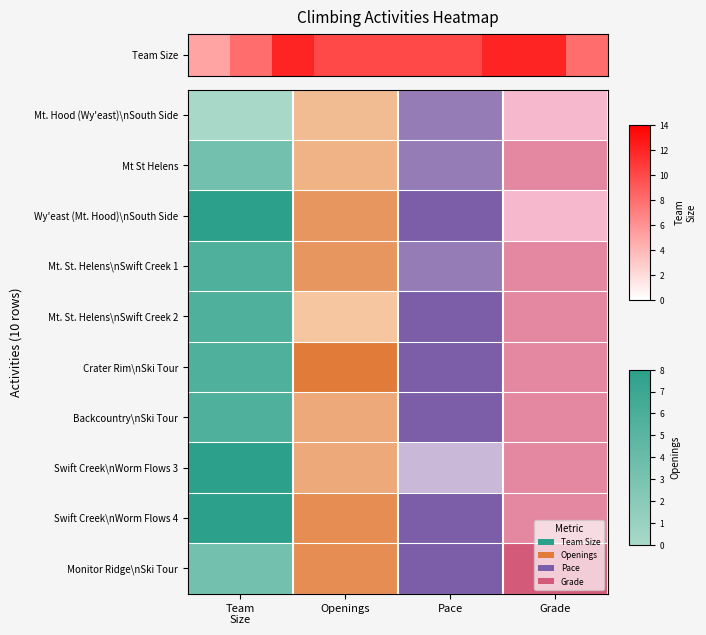

How many values are below 10?

3